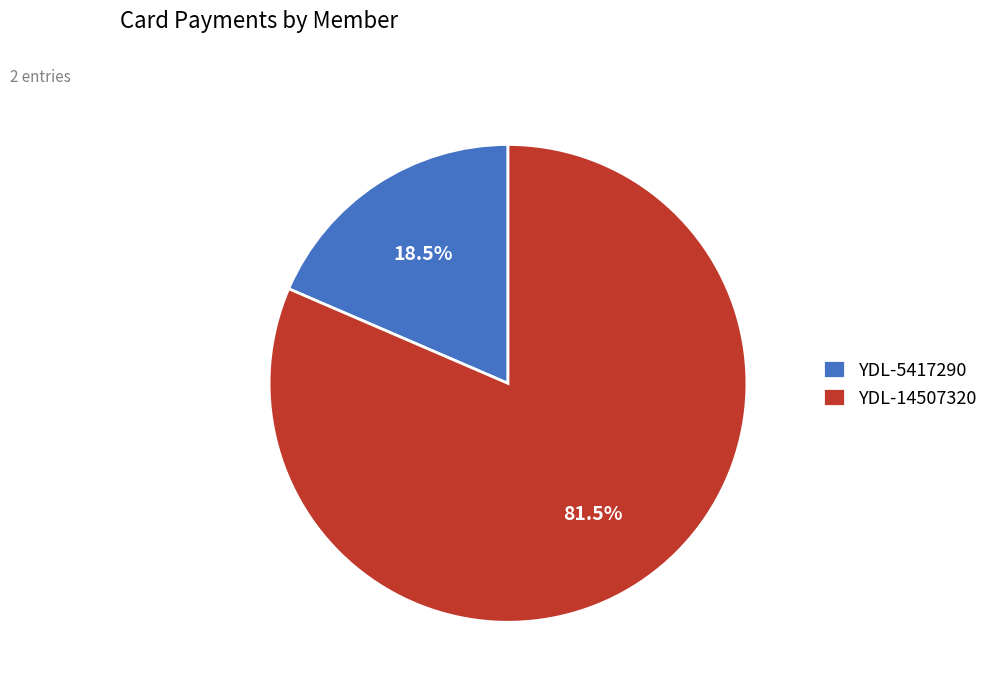

How many slices are in this pie chart?

2